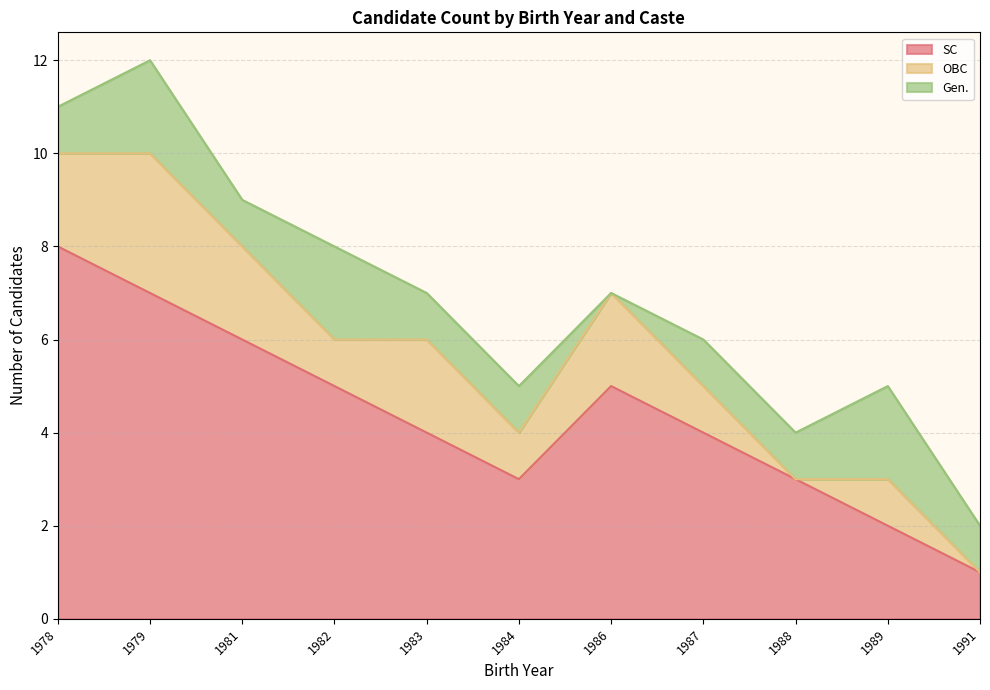

The OBC series shows 1 at 1982. True or false?

True